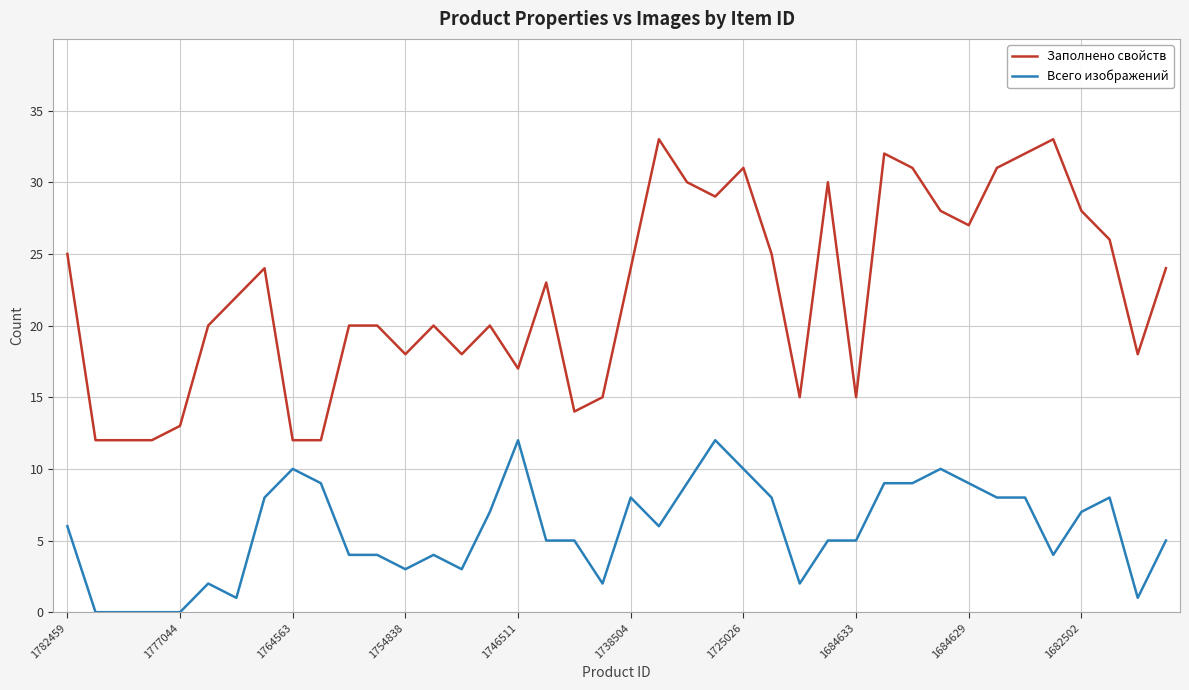

What is the difference between the second highest and minimum values in the Заполнено свойств series?

21